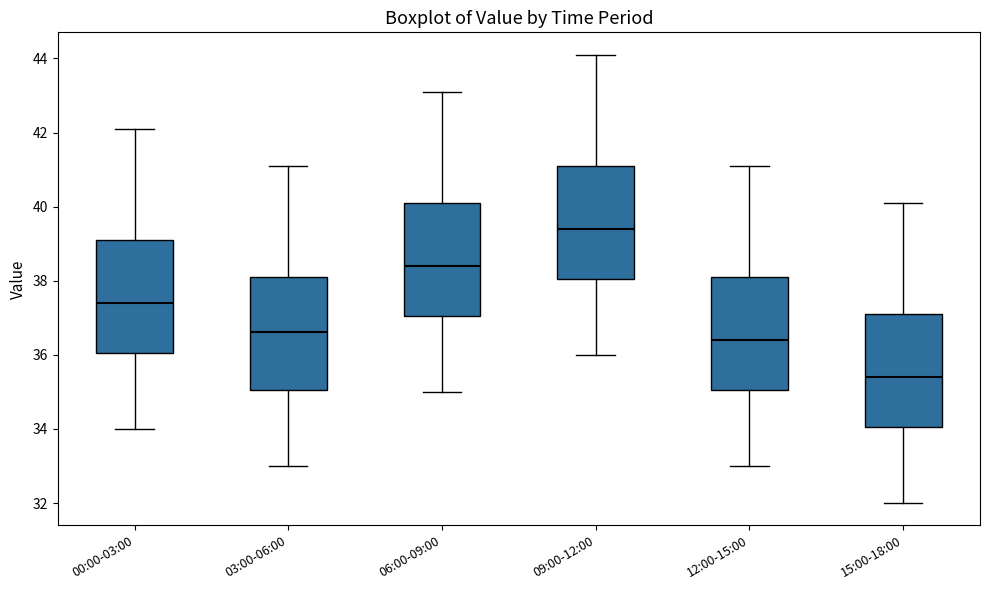

Where does the median line of the box for 12:00-15:00 sit on the y-axis? The values are not printed on the chart, so give them approximately, as read against the axis.

36.4